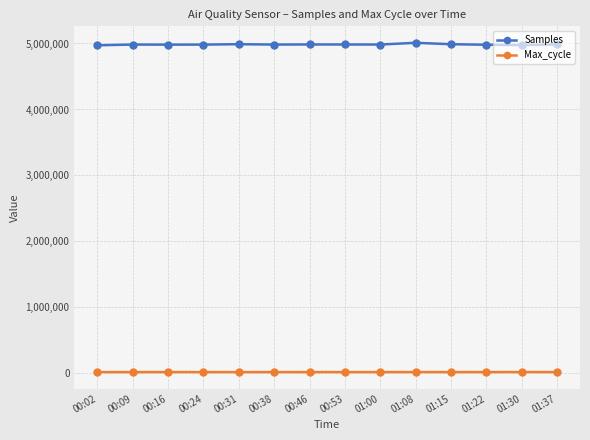

True or false: Max_cycle has more than 0 interior local peaks.

True